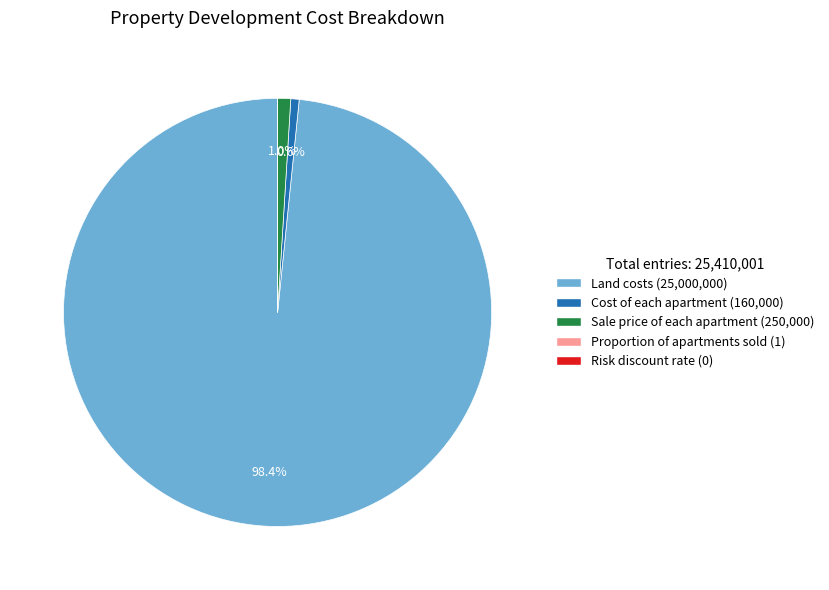

Is there a majority slice in this chart?

Yes